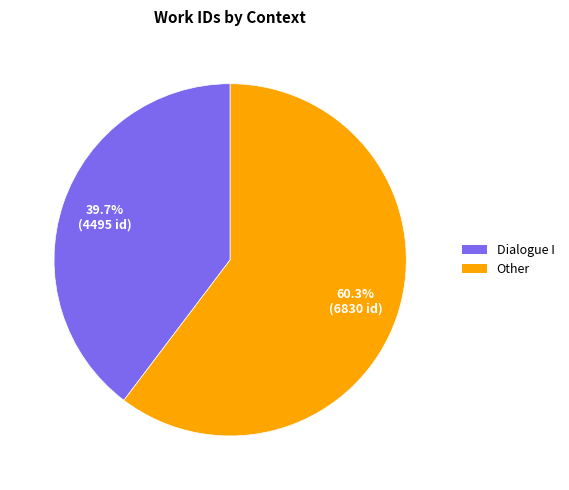

Is the sum of Dialogue I and Other greater than half?

Yes